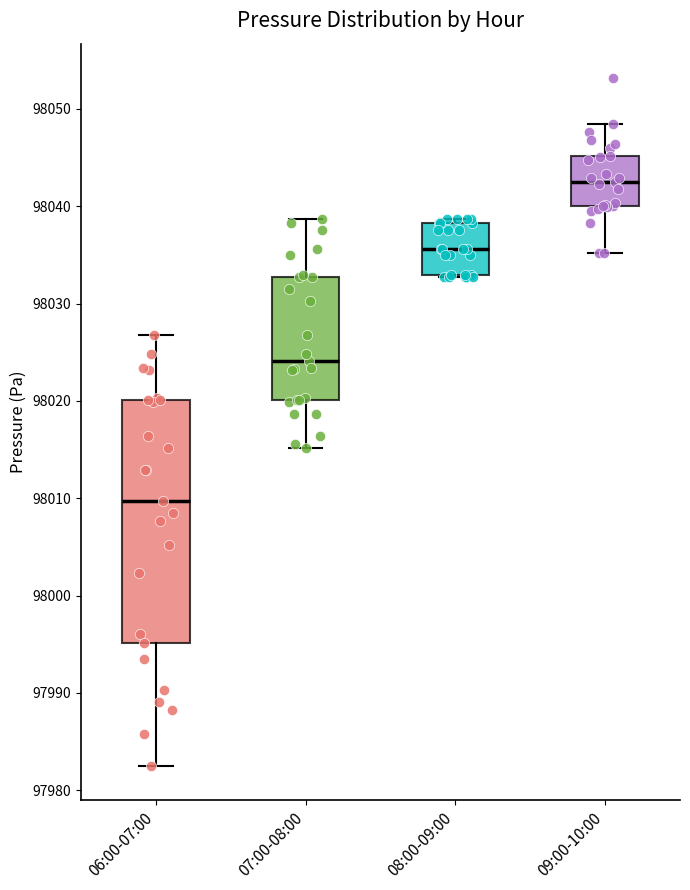

Where is the lower edge of the box for 07:00-08:00 on the y-axis? The values are not printed on the chart, so give them approximately, as read against the axis.

98020